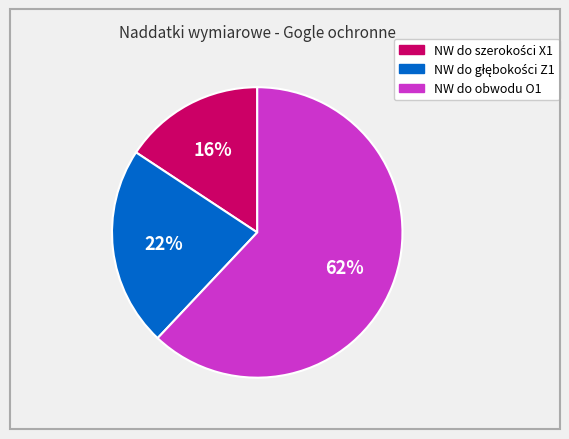

What is the largest slice in the pie chart?

NW do obwodu O1